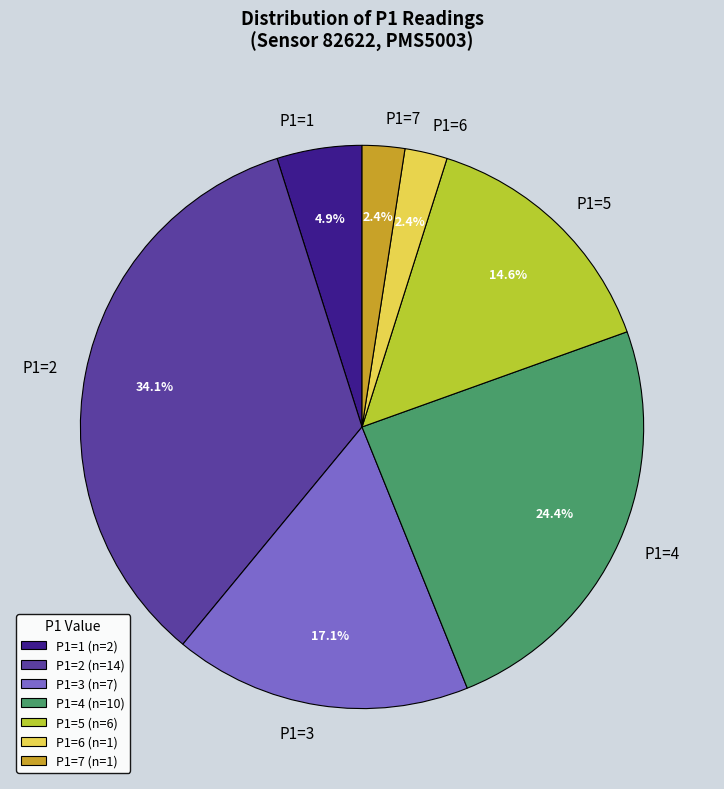

What is the ratio of the value at P1=1 to the value at P1=7?

2.0